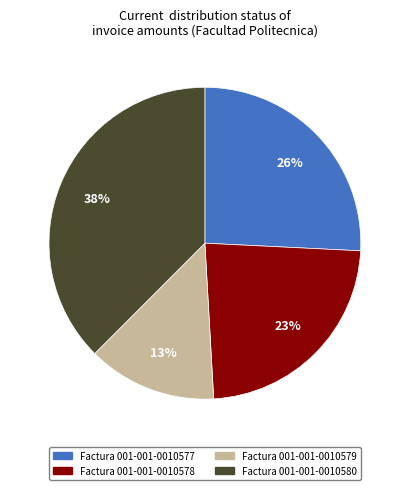

To the nearest percent, what is the average slice percentage?

25%